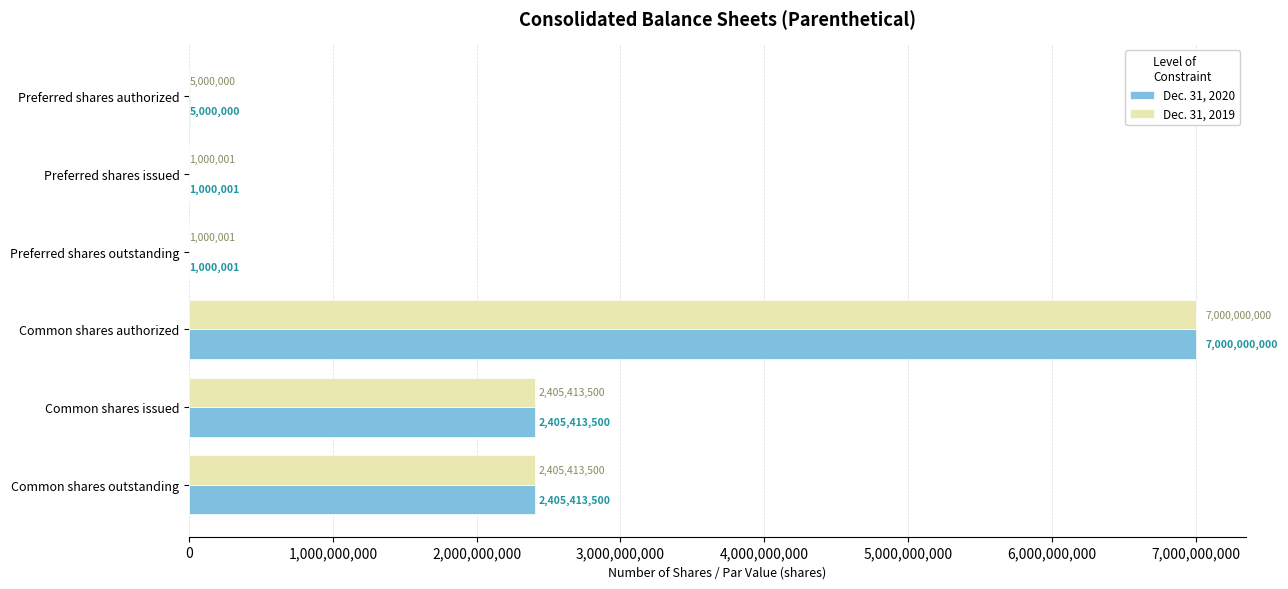

The value of Dec. 31, 2020 at Common shares authorized is 12294953300. True or false?

False